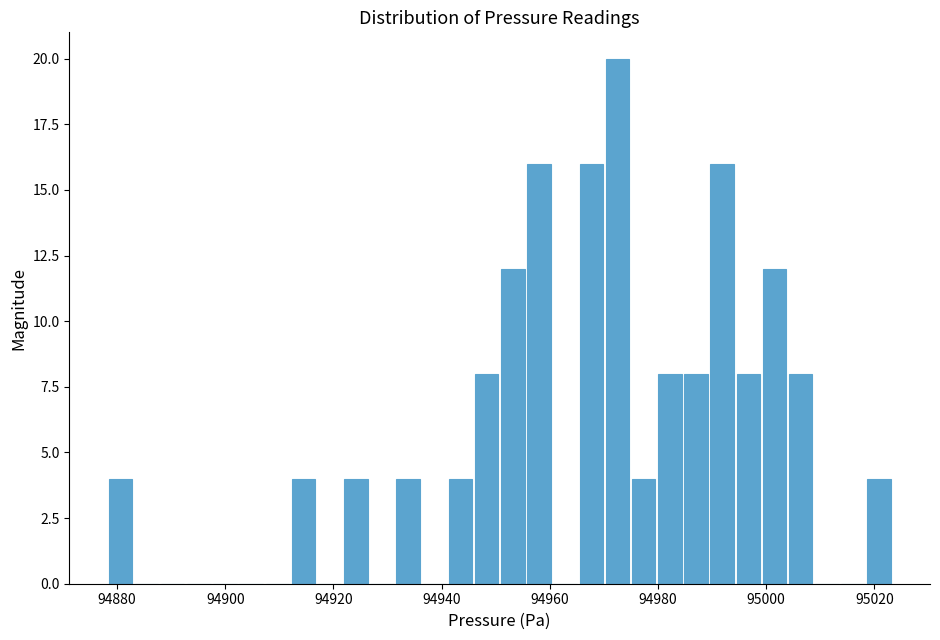

Around what value on the x-axis is the tallest bar? Give the approximate position of its centre, as read against the axis.

94972